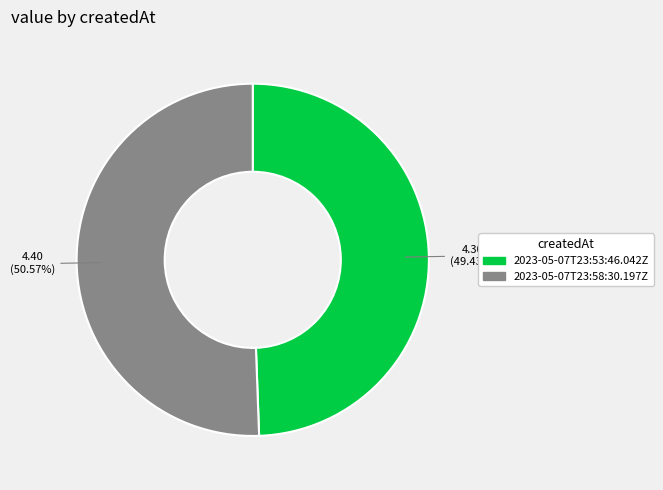

To the nearest percent, what is the difference between the largest and smallest slice percentages?

1%